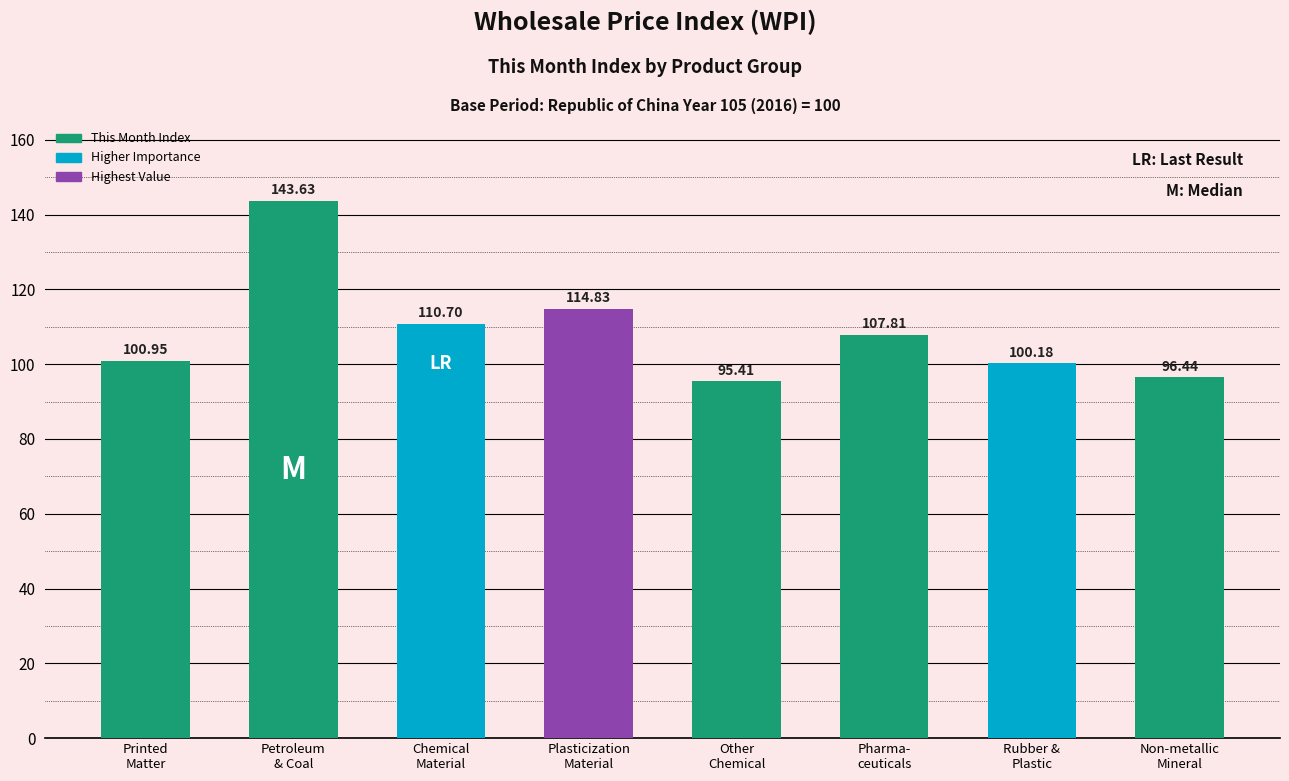

True or false: the data shows 52.3 at Non-metallic
Mineral.

False